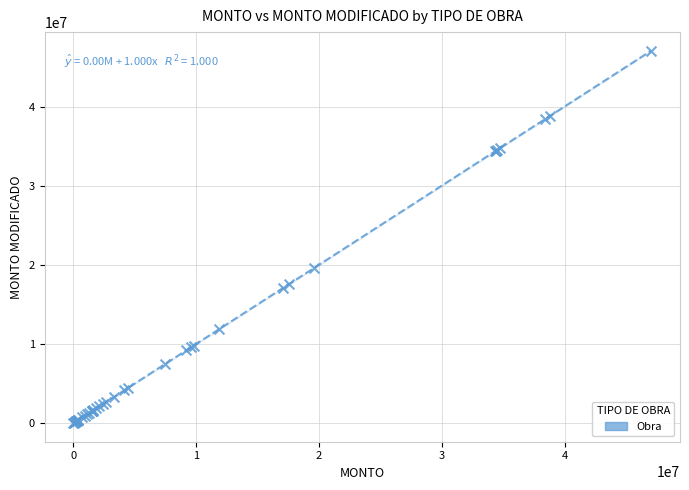

What Y value in the scatter plot is closest to 23532711?

19628220.2